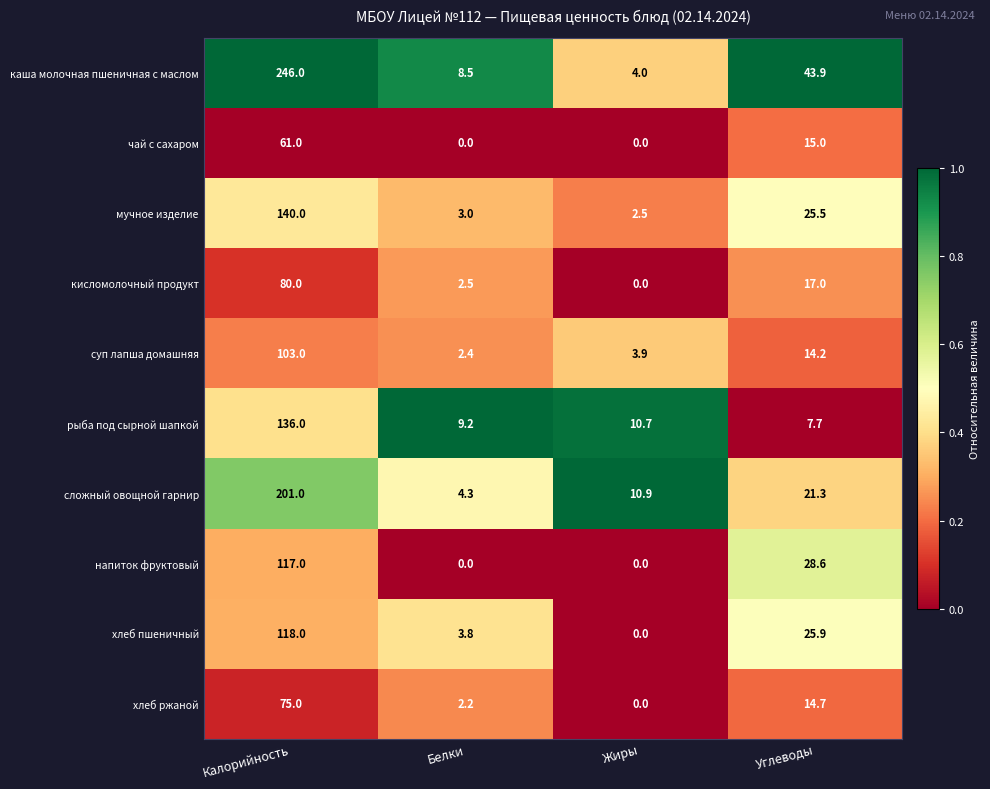

The суп лапша домашняя series shows 1.2 at Белки. True or false?

False